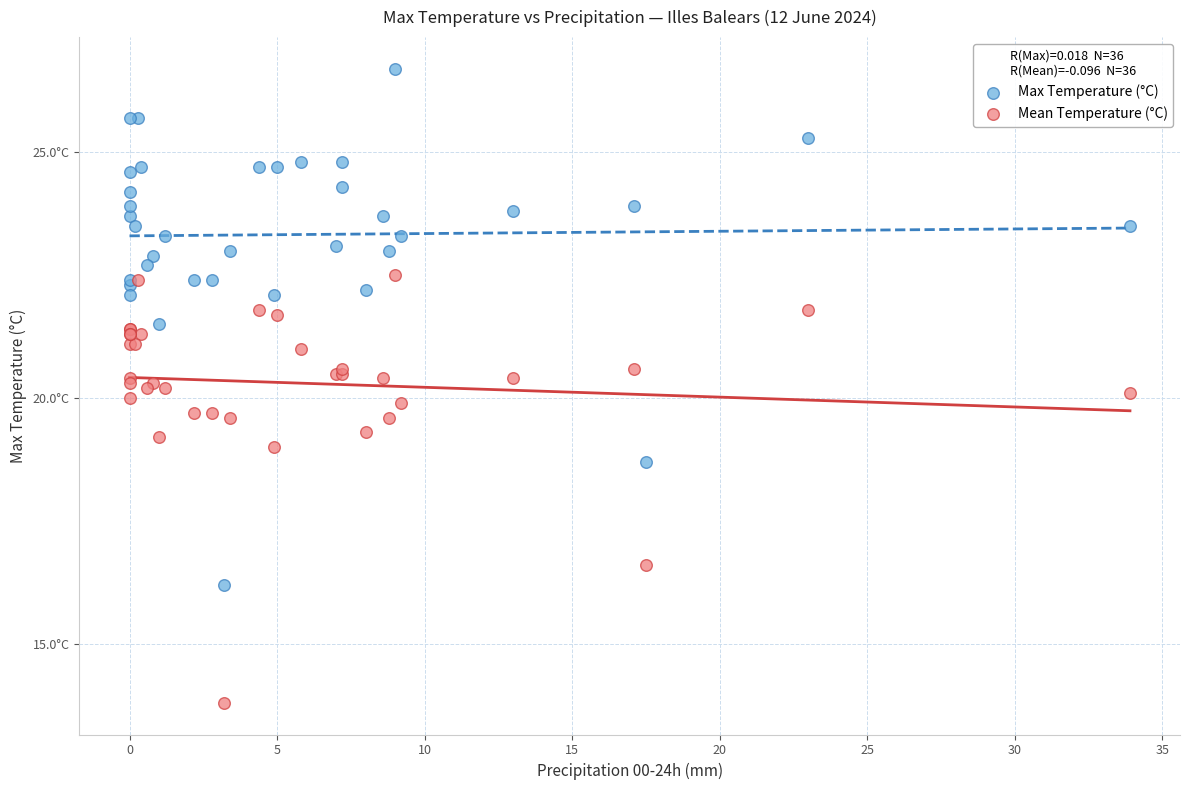

What are all the series names shown in the legend?

Max Temperature (°C), Mean Temperature (°C)